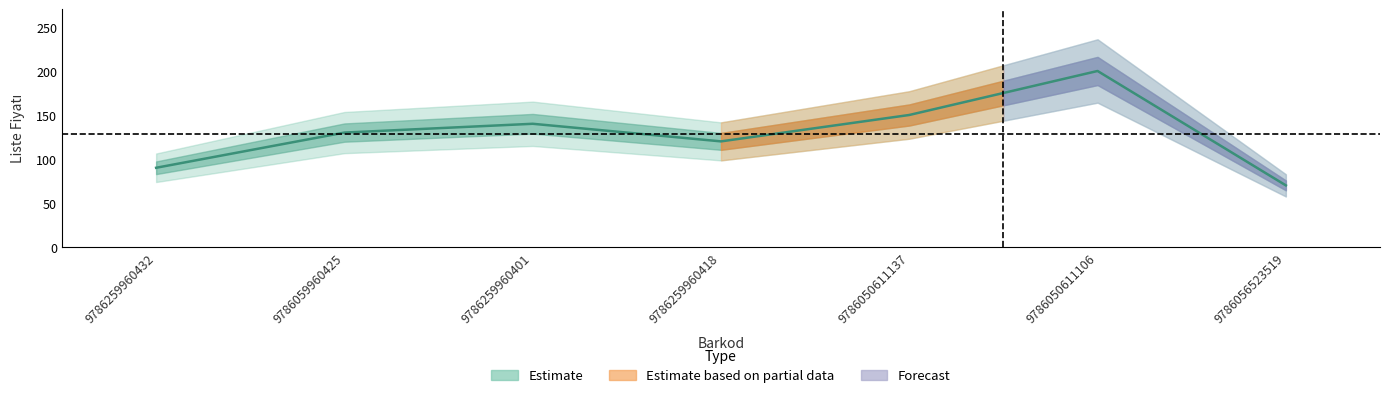

Is it true that the value at 9786259960418 is 76?

False